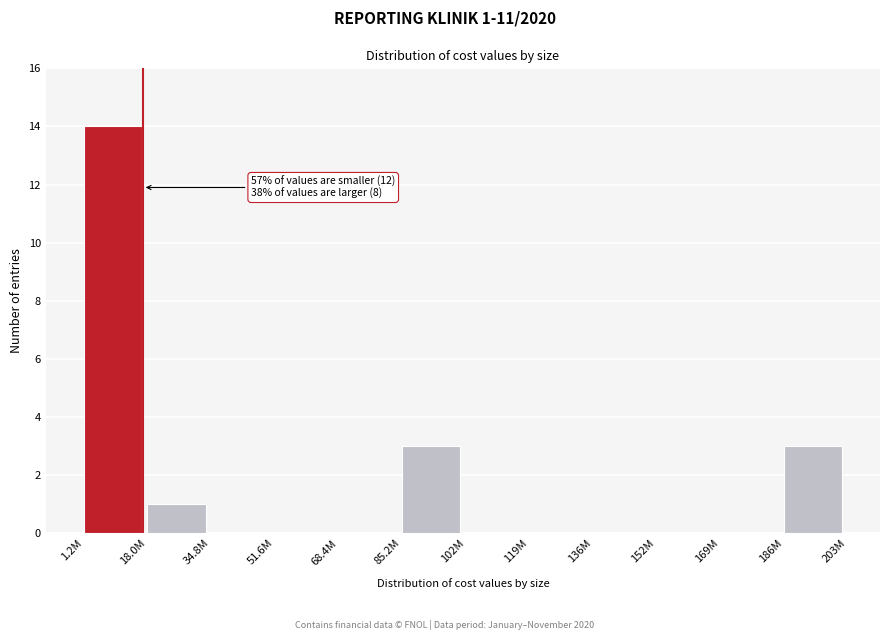

Reading left to right, list all the values displayed in this chart.

1.2M=14	18.0M=1	34.8M=0	51.6M=0	68.4M=0	85.2M=3	102M=0	119M=0	136M=0	152M=0	169M=0	186M=3